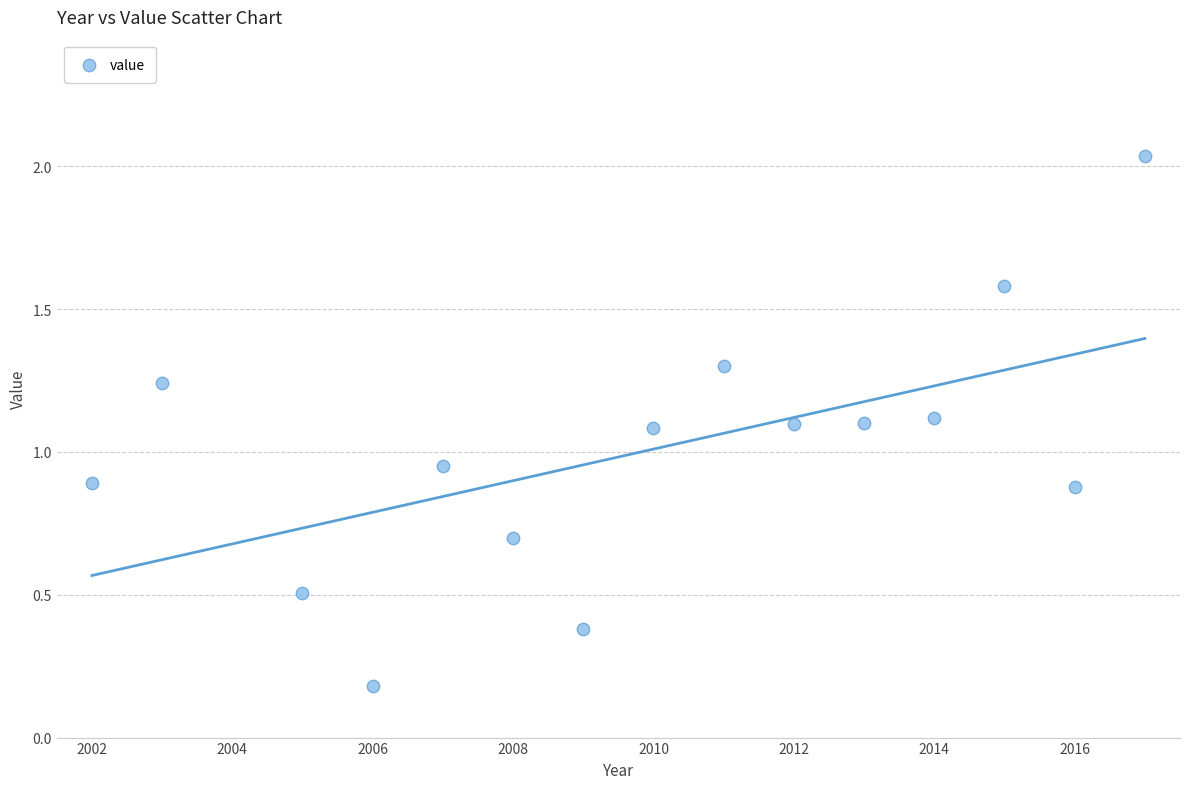

What is the range of X values (max minus min)?

15.0